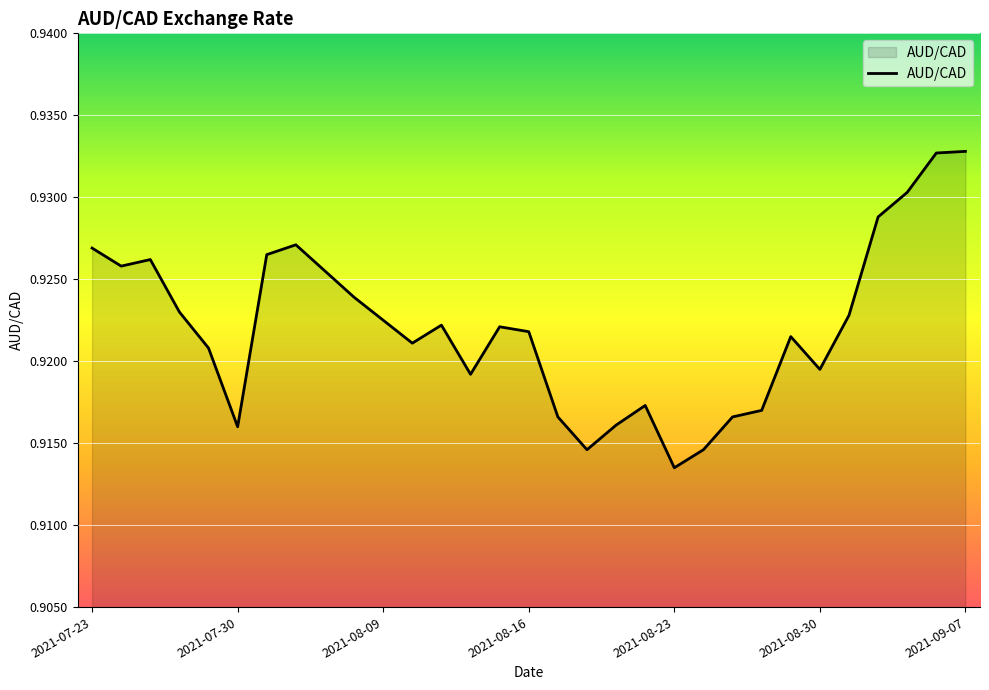

At which label is the value closest to 0?

2021-08-23